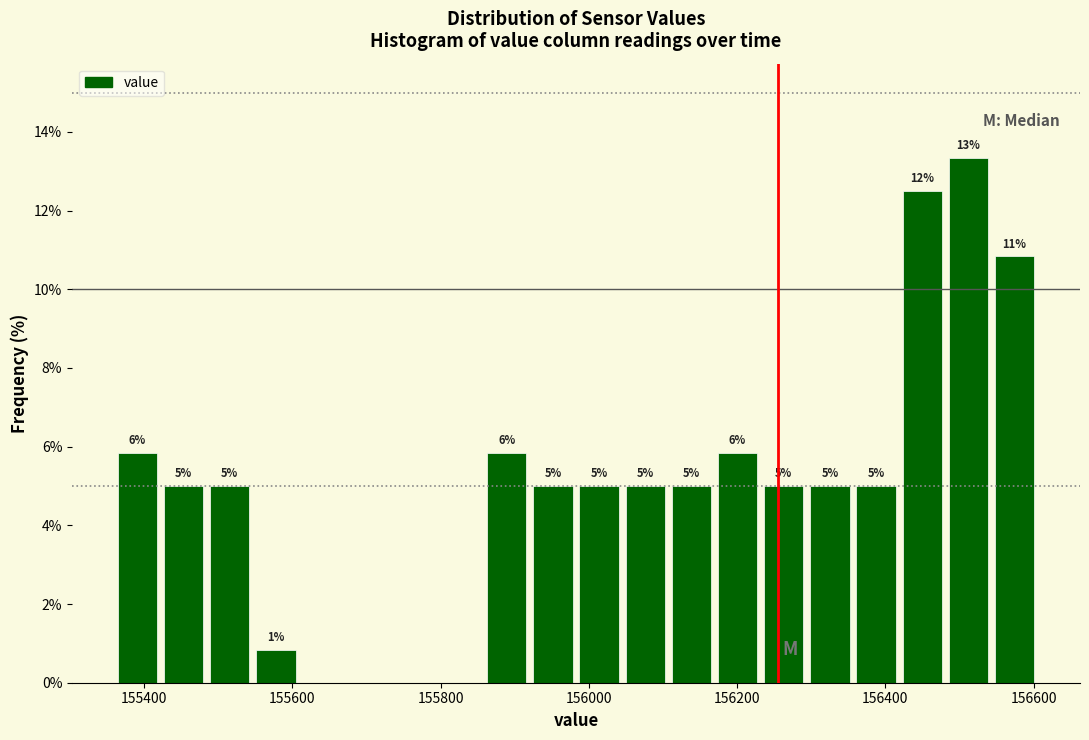

Read against the x-axis, roughly where is the centre of the tallest bar?

156520